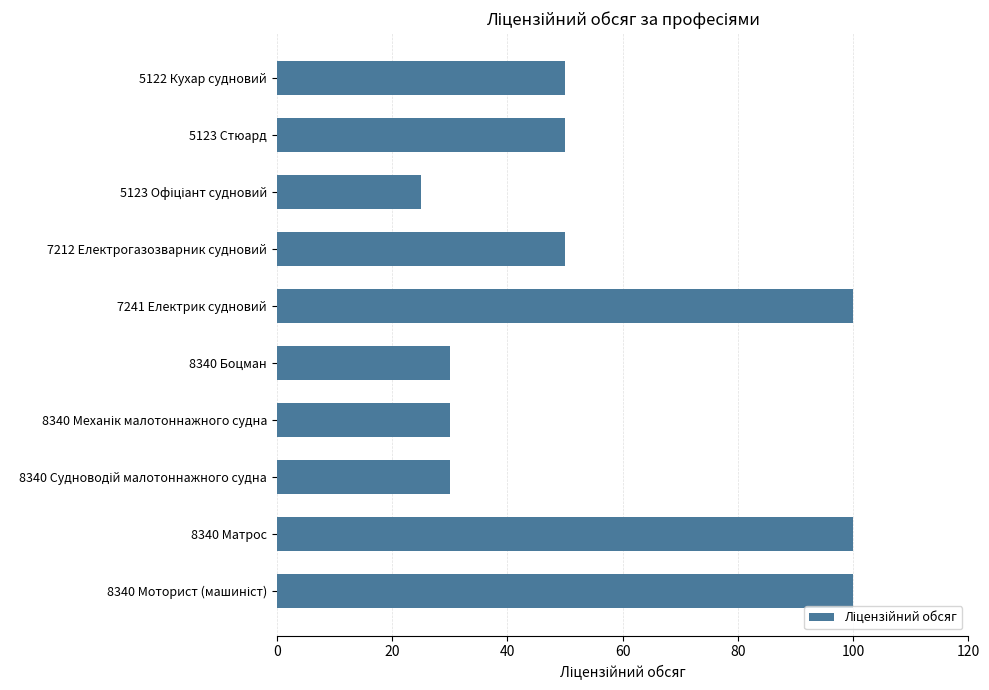

The chart shows a value of 26 at 7212 Електрогазозварник судновий. True or false?

False